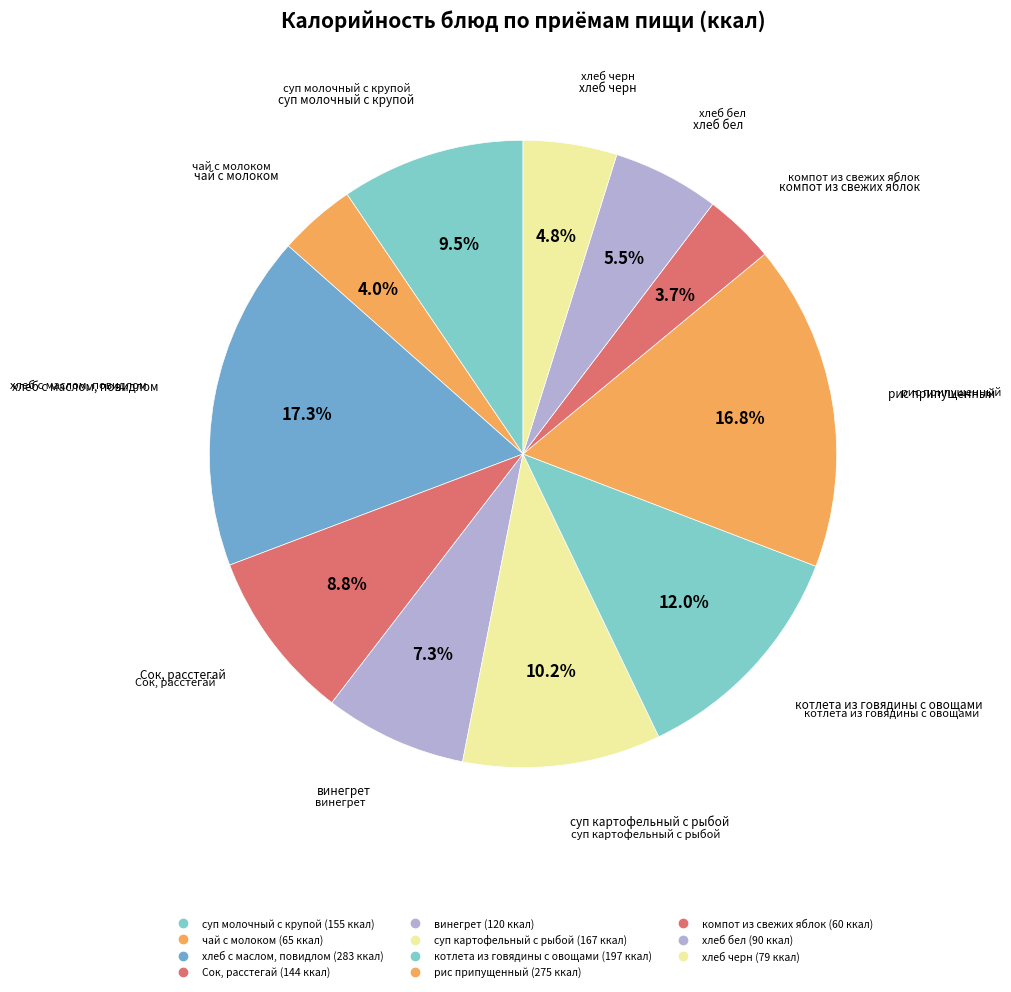

Is it true that хлеб с маслом, повидлом is 17% of the pie?

True